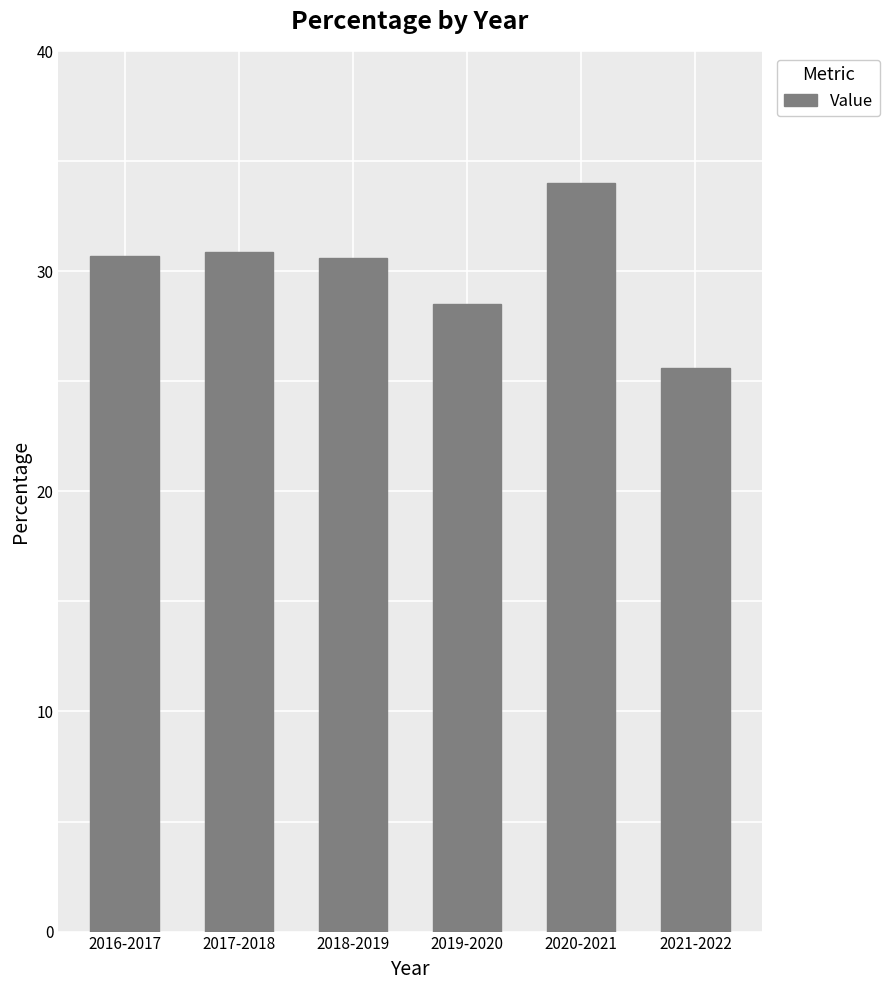

At which label is the value closest to 29?

2019-2020